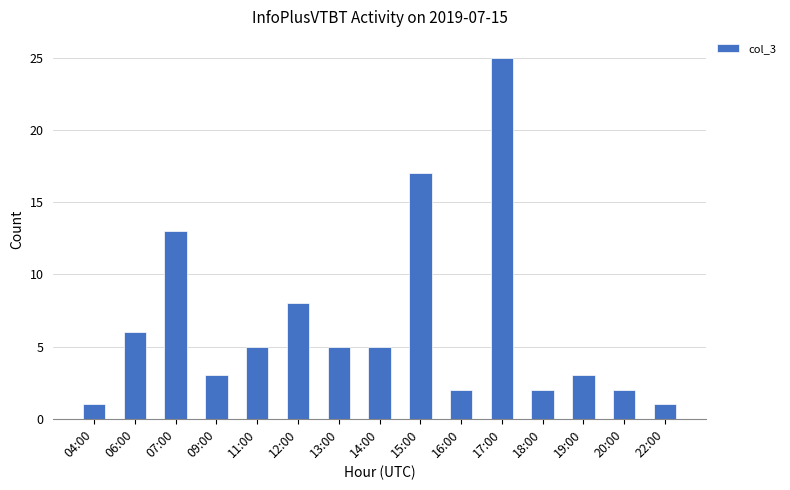

What position from the right is 04:00?

15